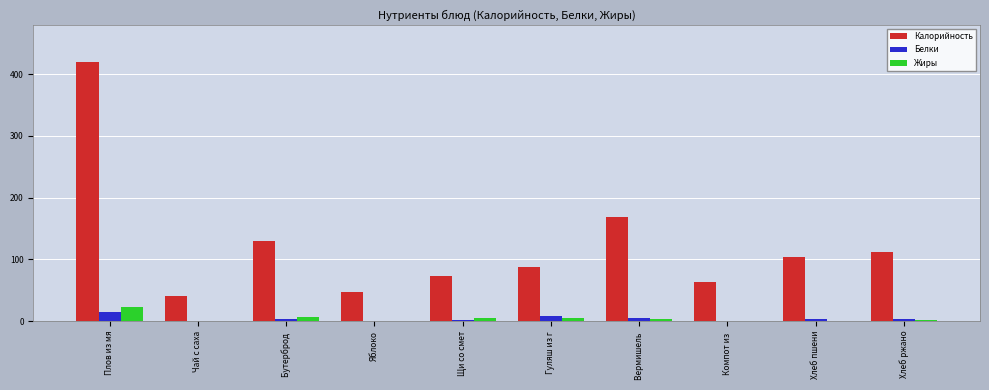

How many groups of bars are there?

10